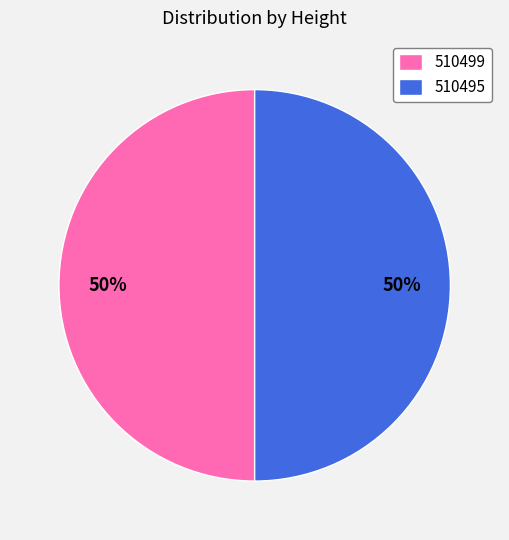

Approximately how many times larger is the value at 510495 compared to 510499?

1.0